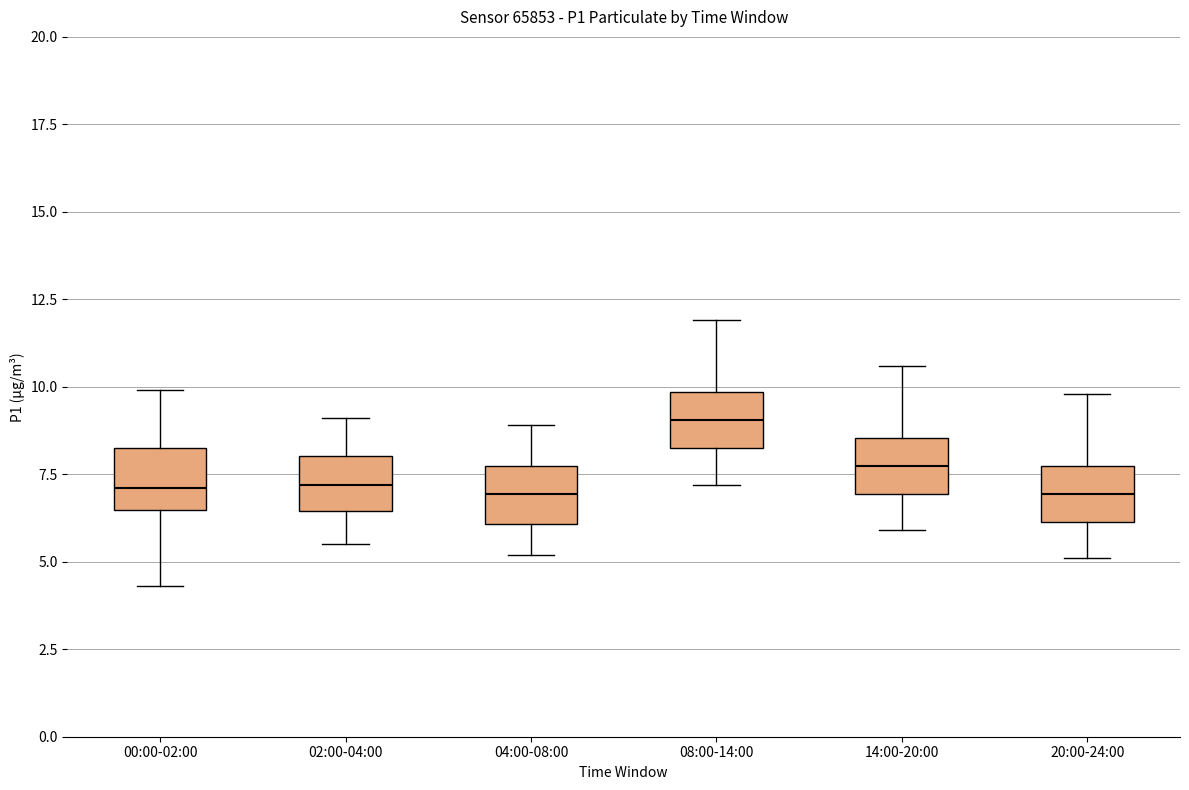

Reading left to right, read every box against the y-axis: the position of its median line, the range the box covers, and the ends of its whiskers. The values are not printed on the chart, so give them approximately, as read against the axis.

00:00-02:00: median 7.0, box 6.5 to 8.5, whiskers 4.5 to 10.0
02:00-04:00: median 7.0, box 6.5 to 8.0, whiskers 5.5 to 9.0
04:00-08:00: median 7.0, box 6.0 to 7.5, whiskers 5.0 to 9.0
08:00-14:00: median 9.0, box 8.5 to 10.0, whiskers 7.0 to 12.0
14:00-20:00: median 8.0, box 7.0 to 8.5, whiskers 6.0 to 10.5
20:00-24:00: median 7.0, box 6.0 to 8.0, whiskers 5.0 to 10.0